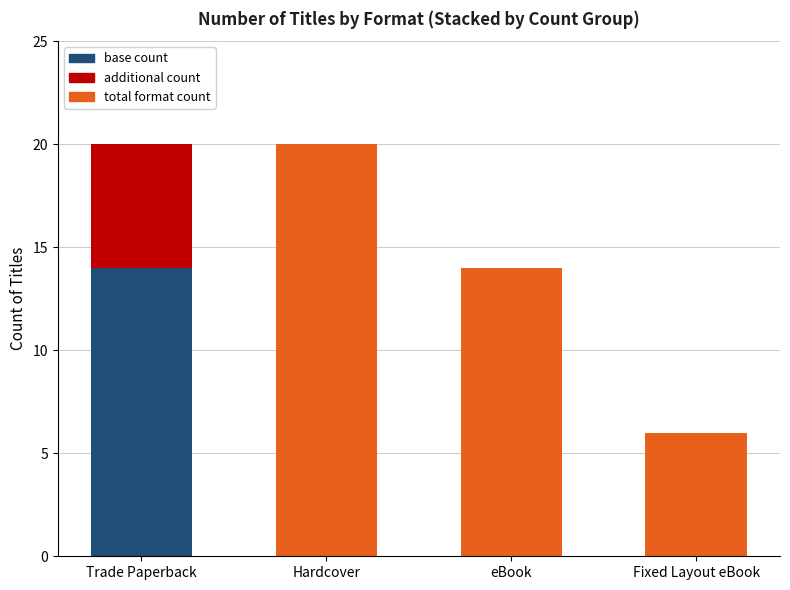

How many data points does each series have?

4